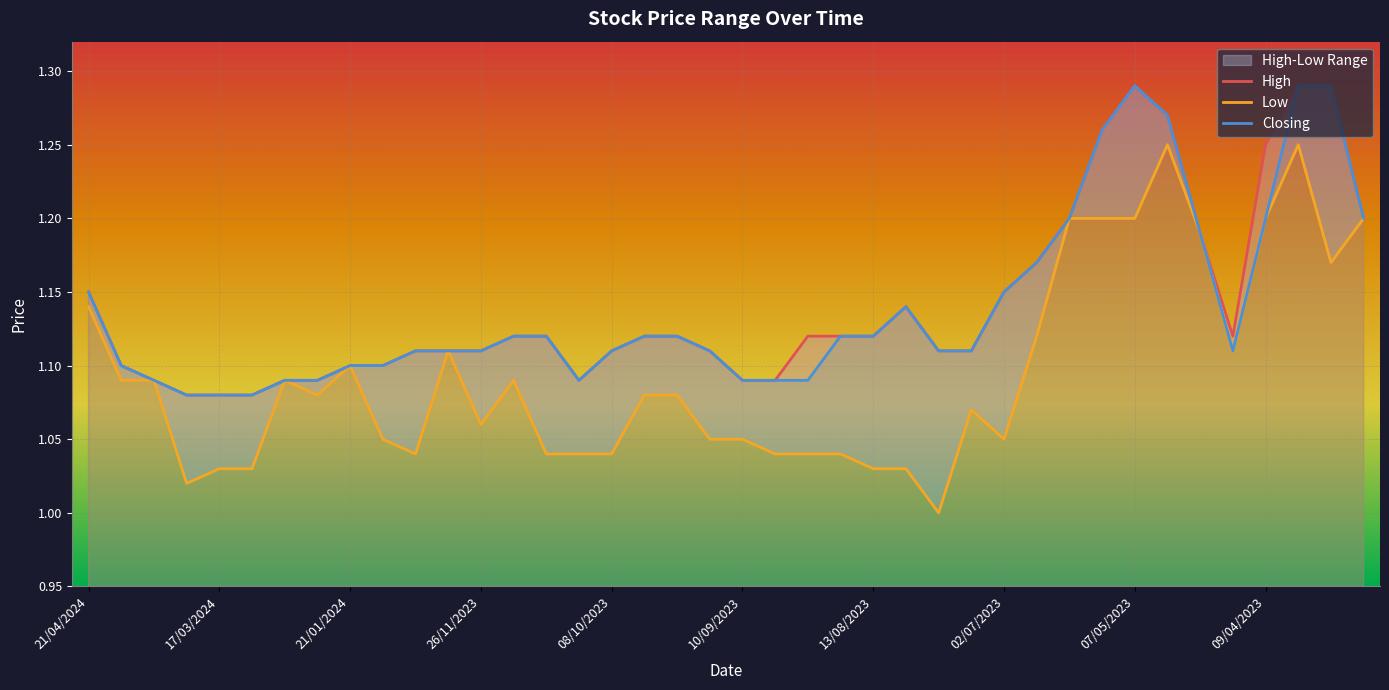

The value of Low at 21/01/2024 is 0.5. True or false?

False